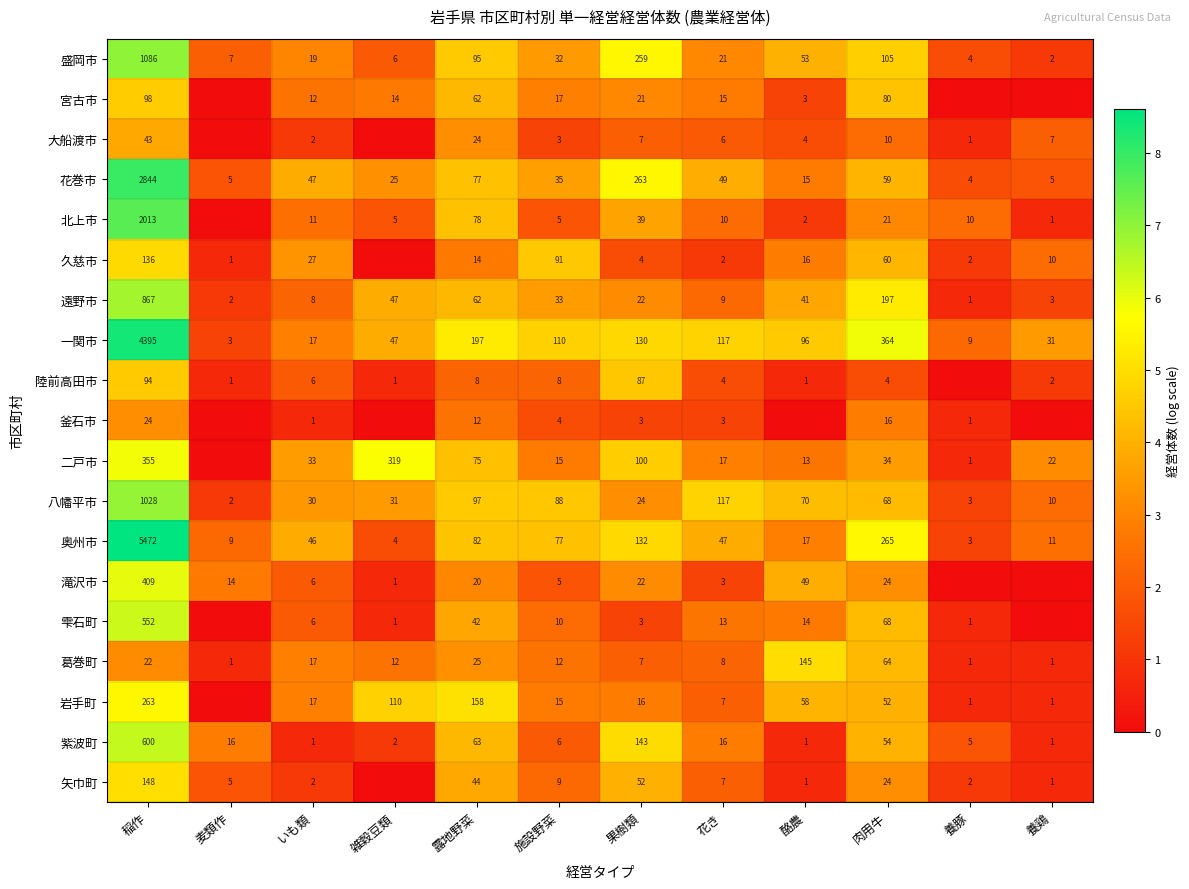

True or false: 八幡平市 has a value of 68 at 肉用牛.

True